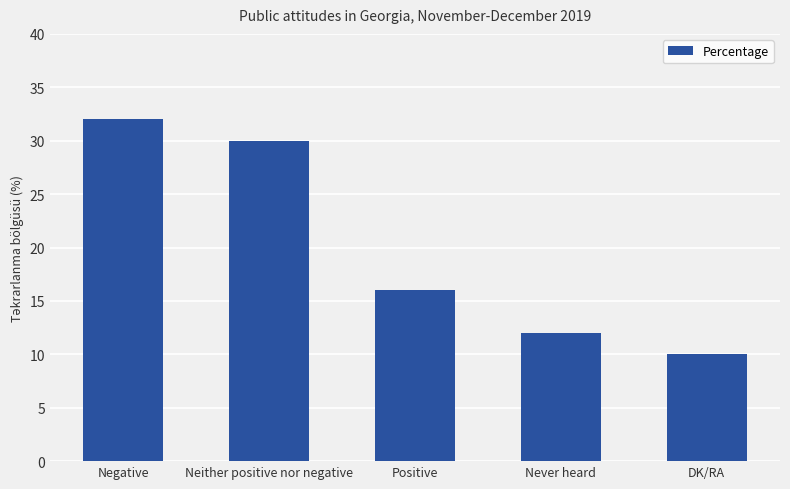

What is the value of the 2nd bar from the left?

30